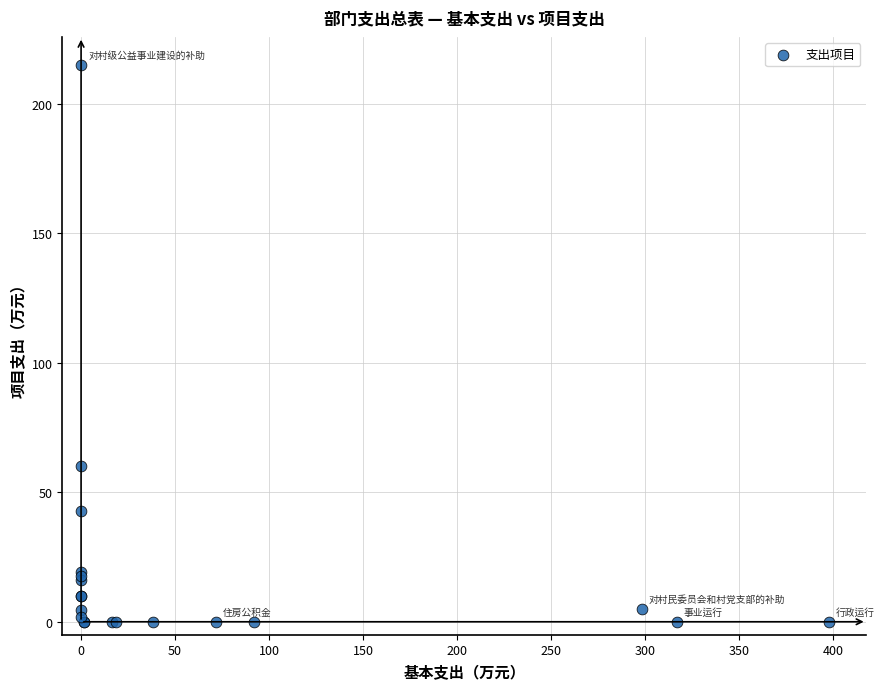

What Y value in the scatter plot is closest to 107?

60.0